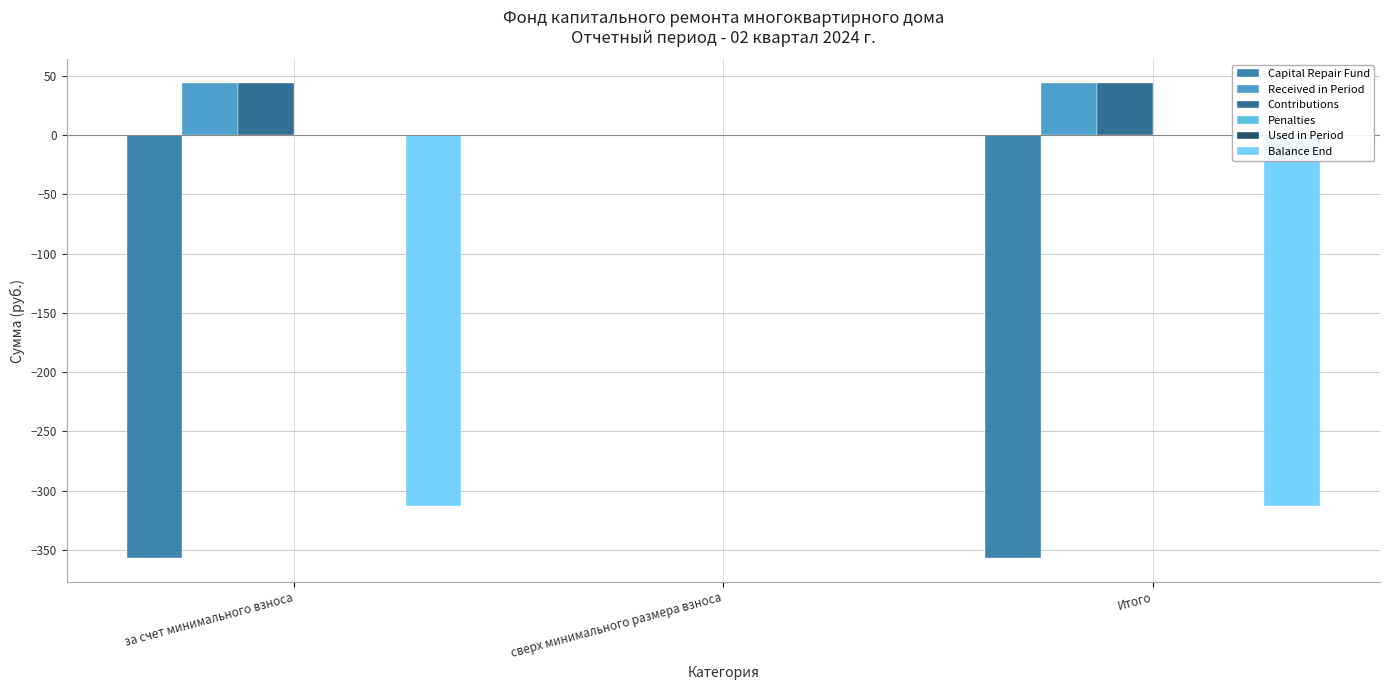

What is the difference between the Contributions values at сверх минимального размера взноса and за счет минимального взноса?

43.9